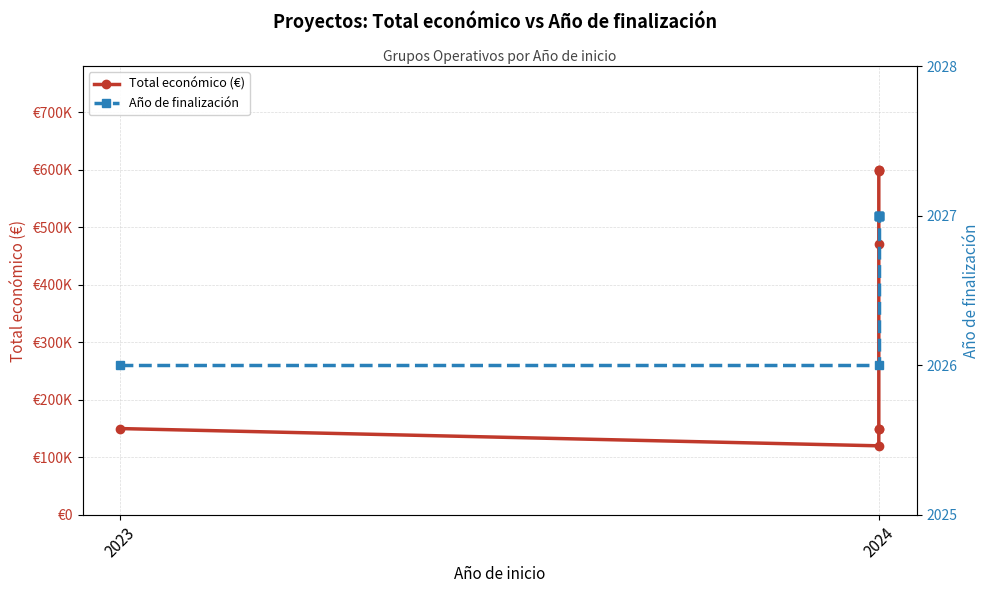

What is the spread (max minus min) of values at 2024?

117974